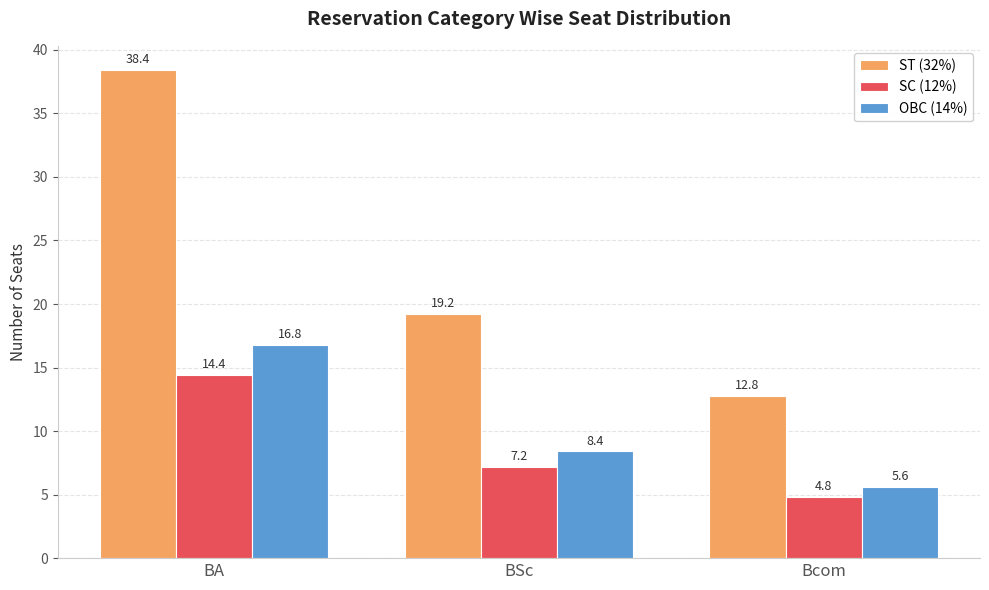

At which label does OBC (14%) first exceed 8?

BA